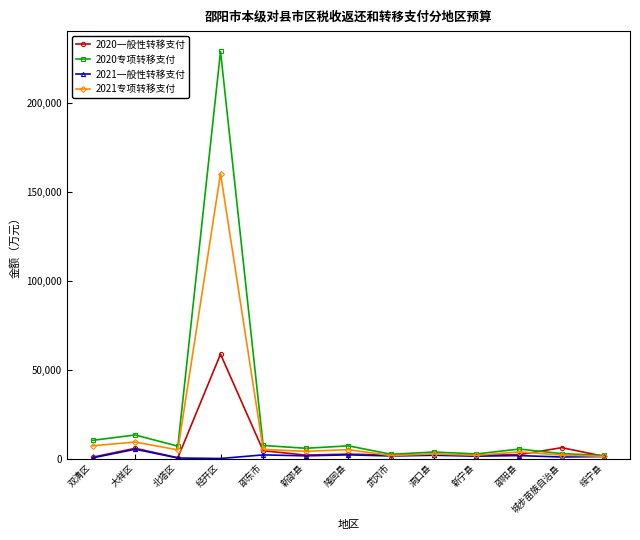

What is the label of the 2nd point from the left?

大祥区